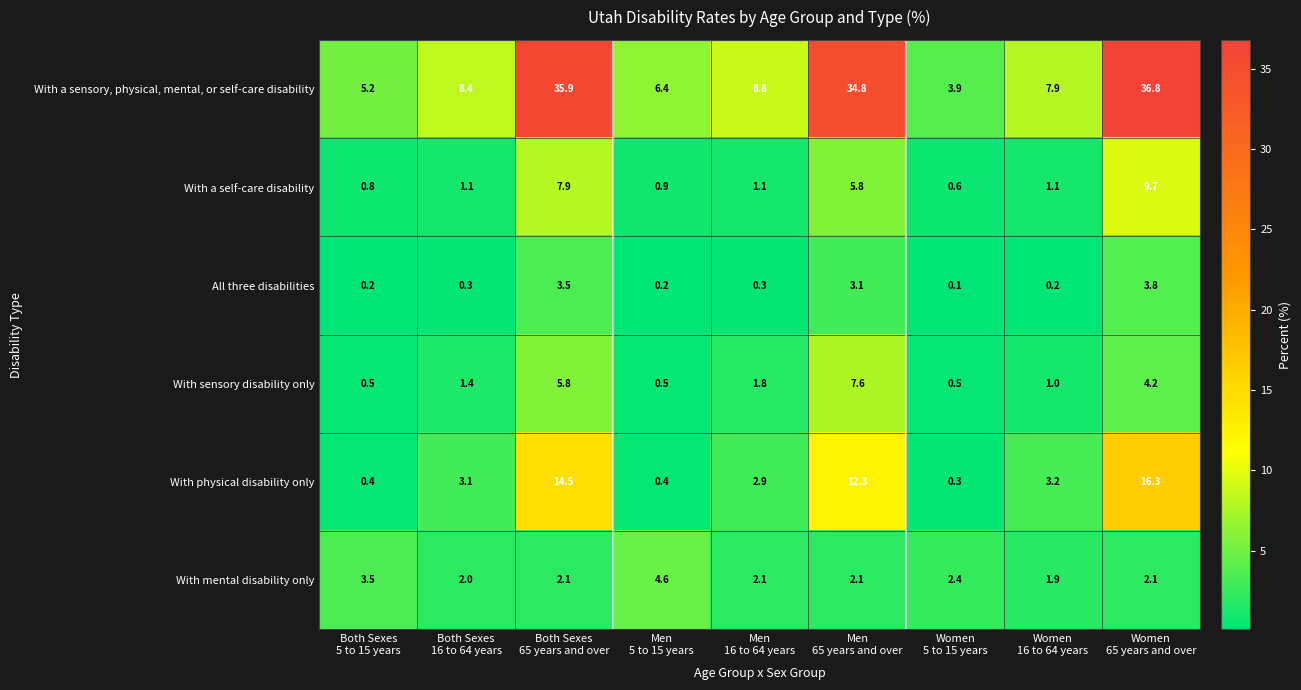

What is the average value of the With mental disability only series?

2.5